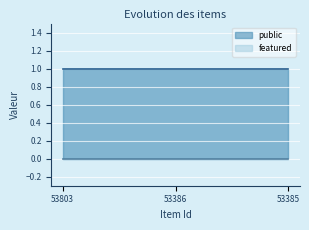

Reading right to left, transcribe all the data shown in this chart.

public: 53385=1	53386=1	53803=1
featured: 53385=0	53386=0	53803=0